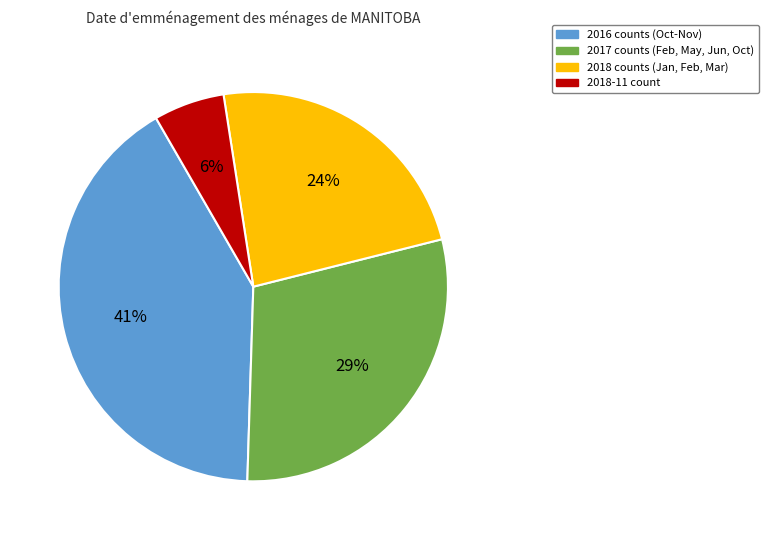

Is there a majority slice in this chart?

No